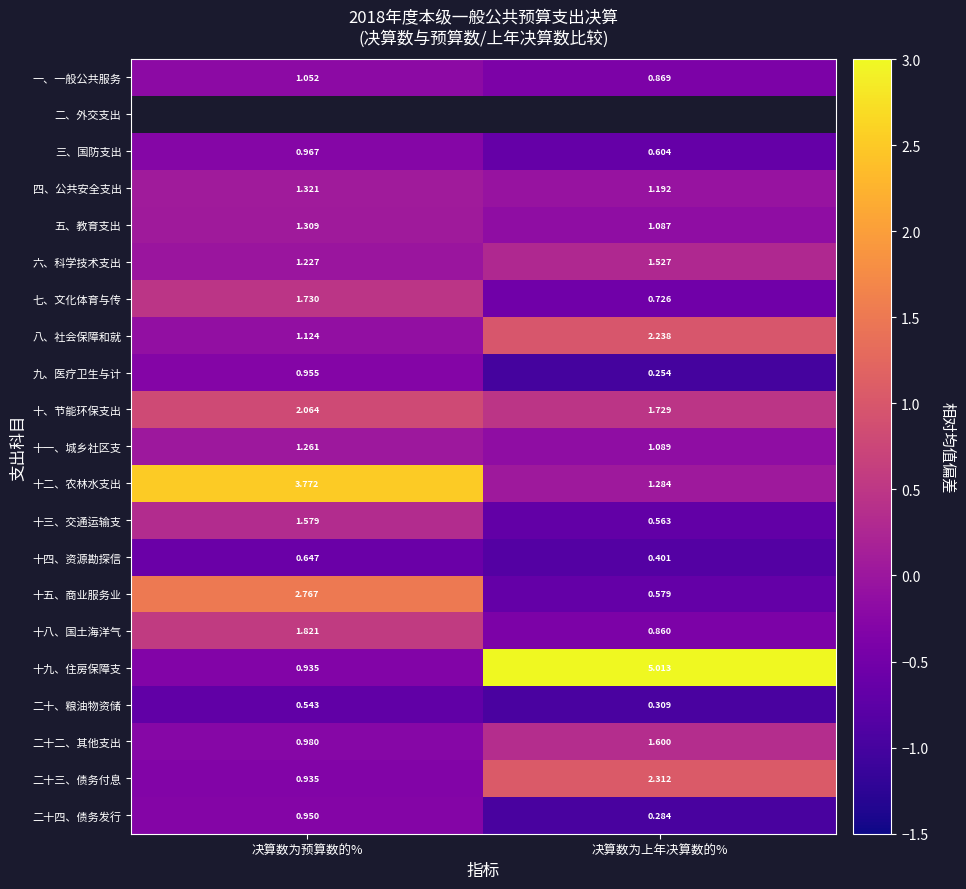

At which label does 十一、城乡社区支 reach its peak?

决算数为预算数的%